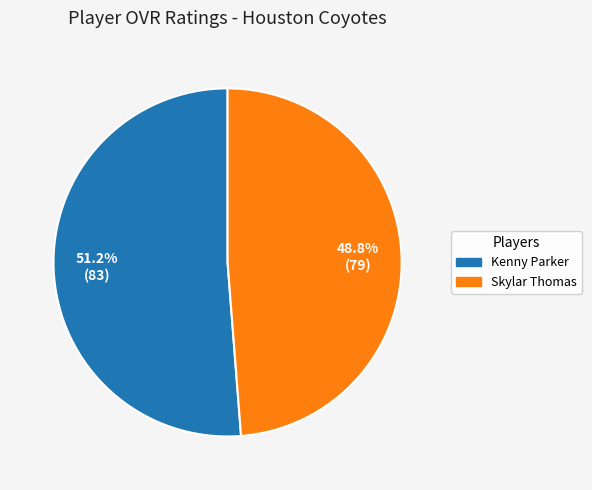

Which slice is the smallest?

Skylar Thomas